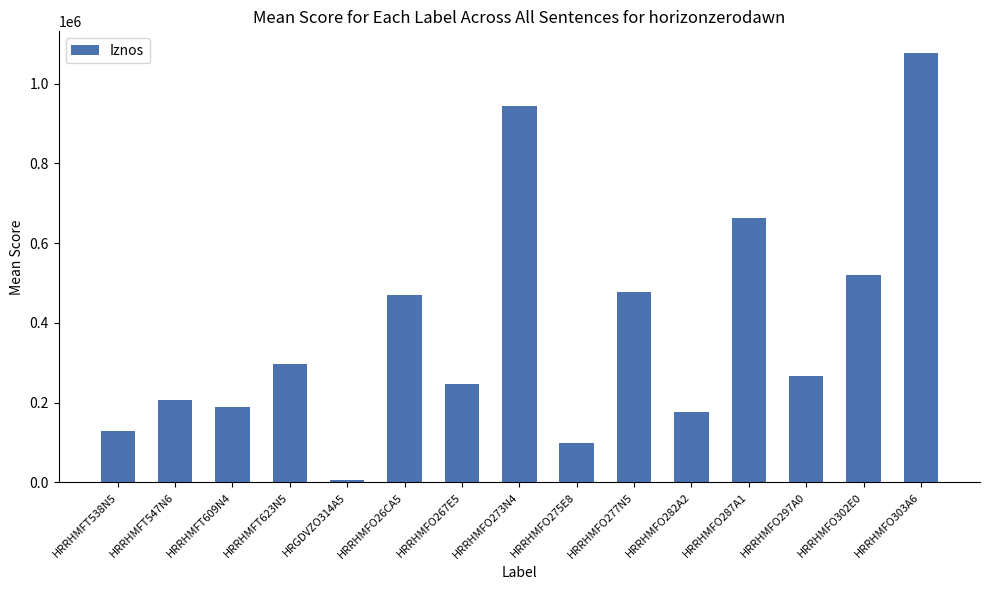

What is the greatest value displayed?

1077431